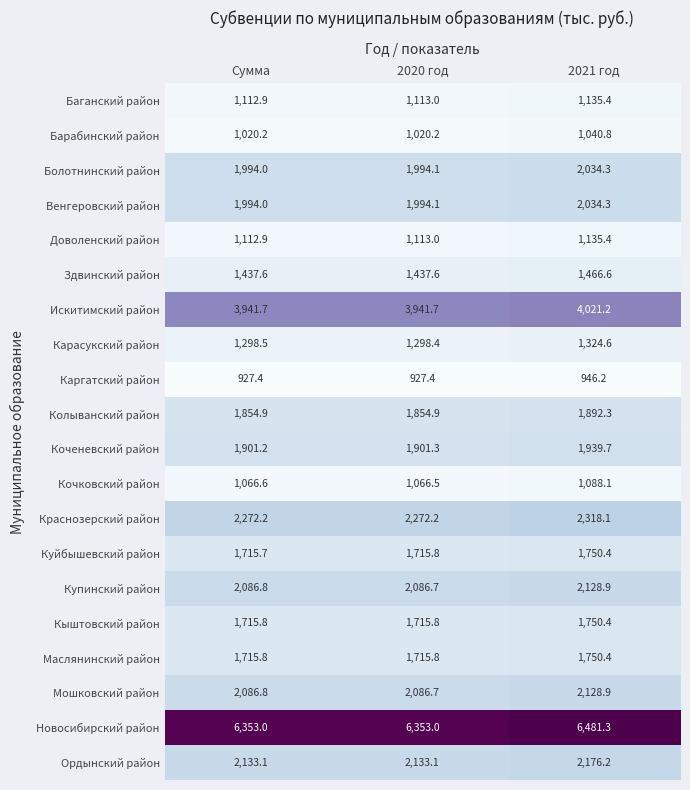

At which category does the chart reach its peak across all series?

2021 год